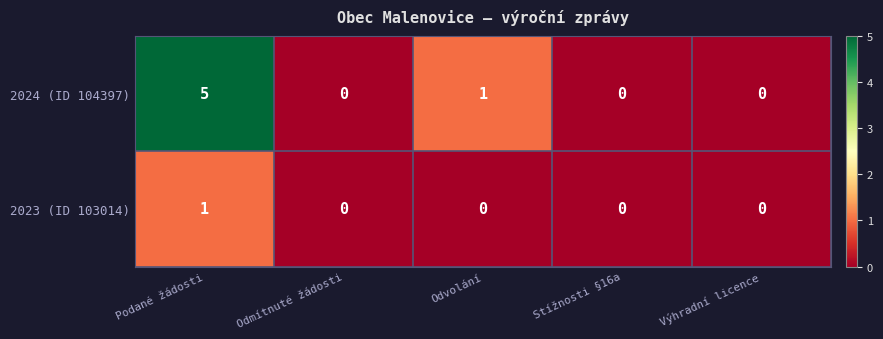

Reading left to right, extract all data points from this chart.

2024 (ID 104397): Podané žádosti=5	Odmítnuté žádosti=0	Odvolání=1	Stížnosti §16a=0	Výhradní licence=0
2023 (ID 103014): Podané žádosti=1	Odmítnuté žádosti=0	Odvolání=0	Stížnosti §16a=0	Výhradní licence=0